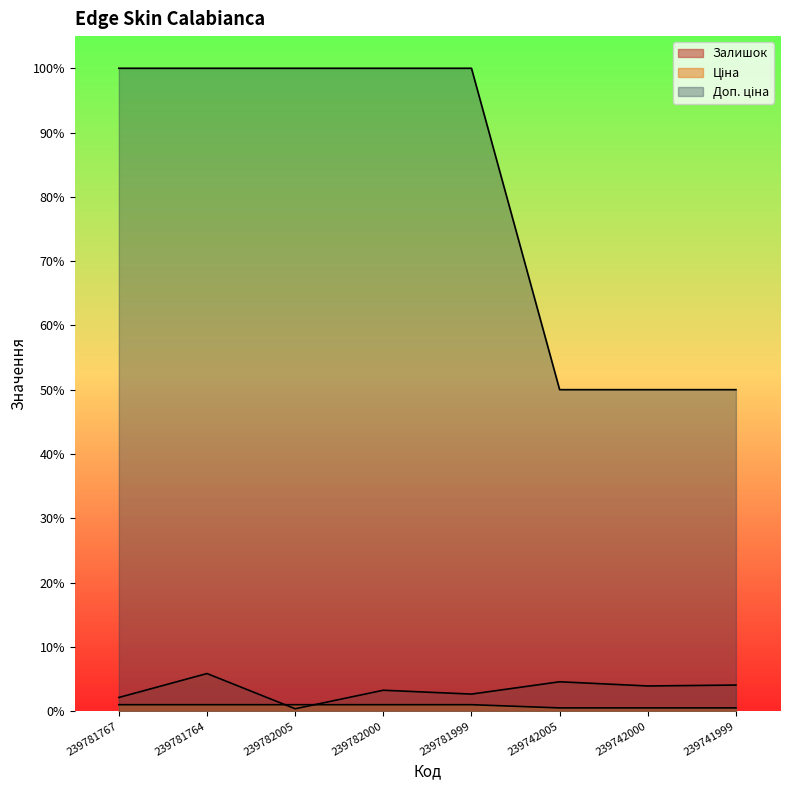

What are all the series names shown in the legend?

Залишок, Ціна, Доп. ціна